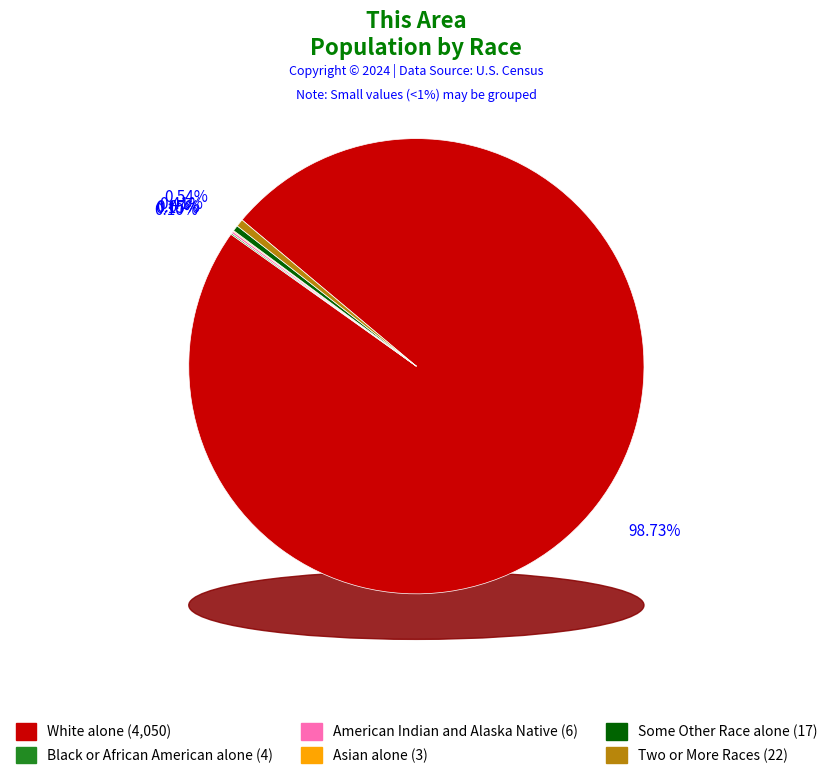

To the nearest percent, what is the average slice percentage?

17%